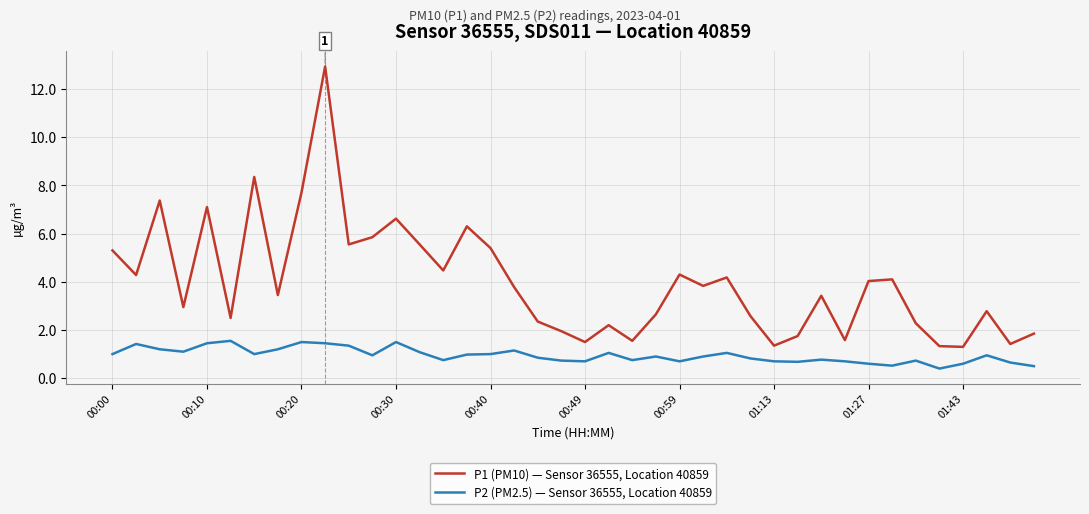

What are all the series names shown in the legend?

P1 (PM10) — Sensor 36555, Location 40859, P2 (PM2.5) — Sensor 36555, Location 40859